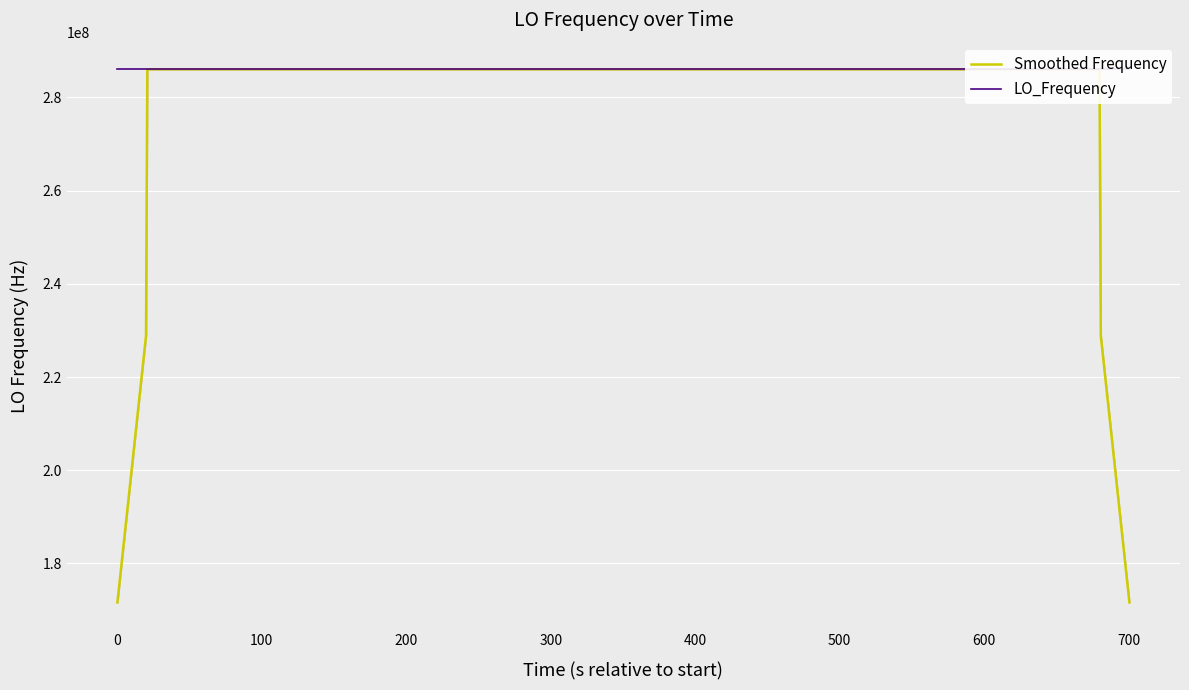

What is the minimum value for Smoothed Frequency?

171628199.6